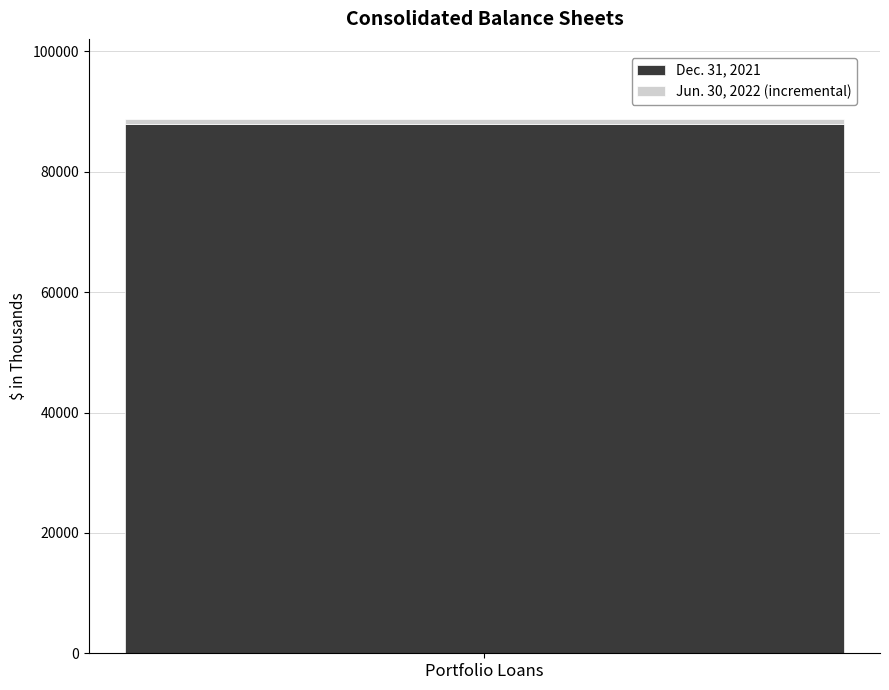

Rank the categories by Dec. 31, 2021 value from highest to lowest.

Portfolio Loans